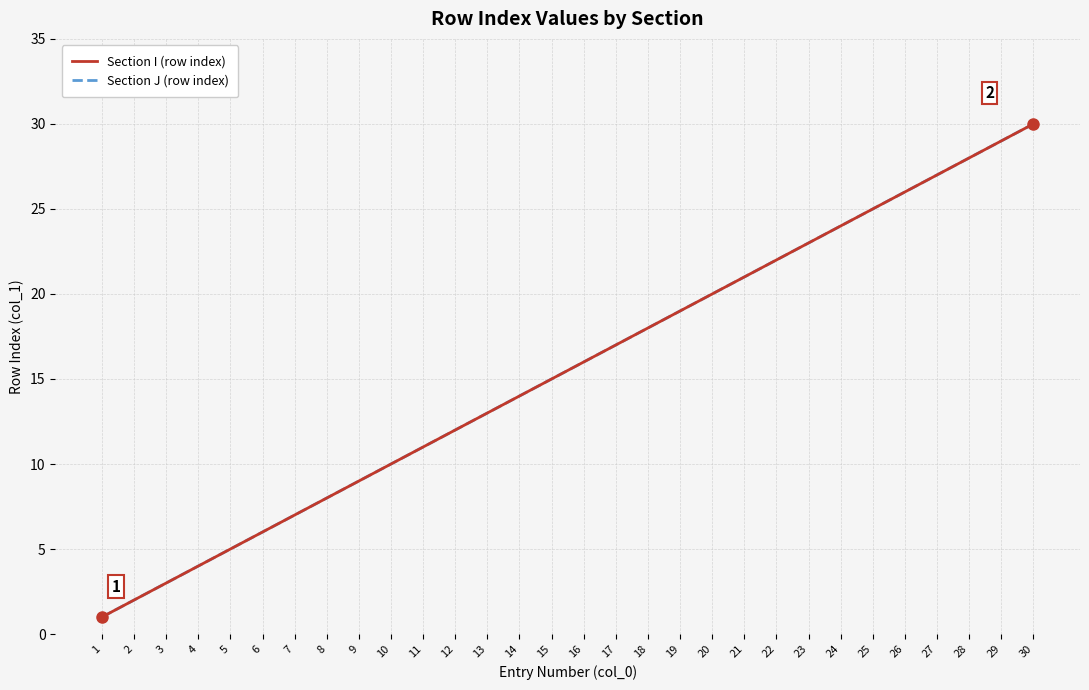

True or false: Section I (row index) and Section J (row index) cross at least once.

False